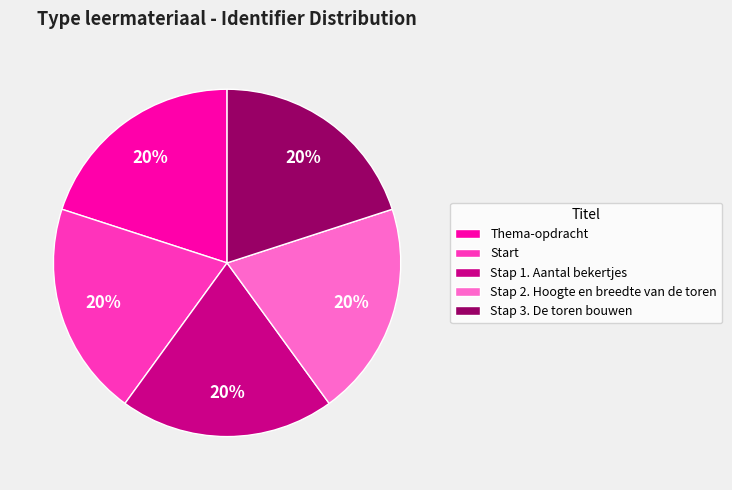

To the nearest percent, what percentage of the pie is Thema-opdracht?

20%